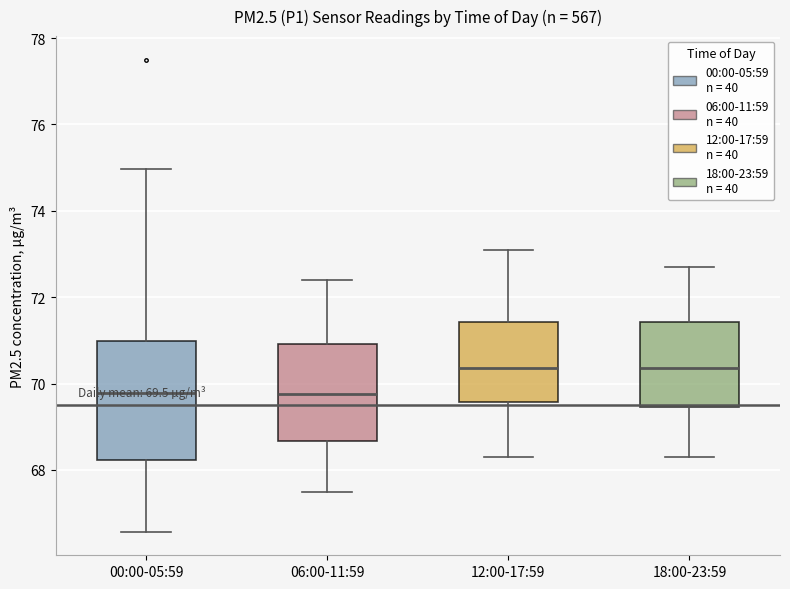

Comparing the boxes themselves (not the whiskers), which one is the tallest?

00:00-05:59